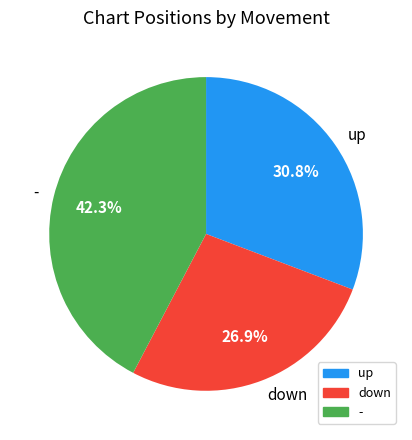

Count the number of slices in the pie.

3